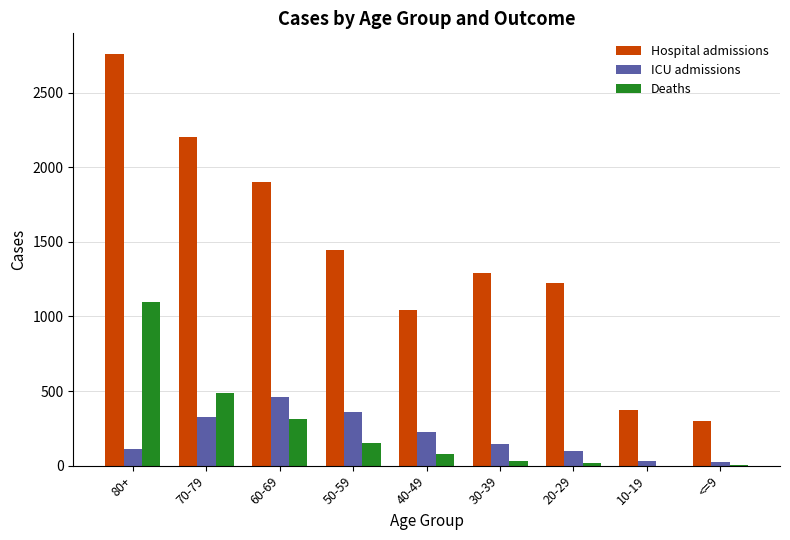

At which category is the sum across all series the highest?

80+